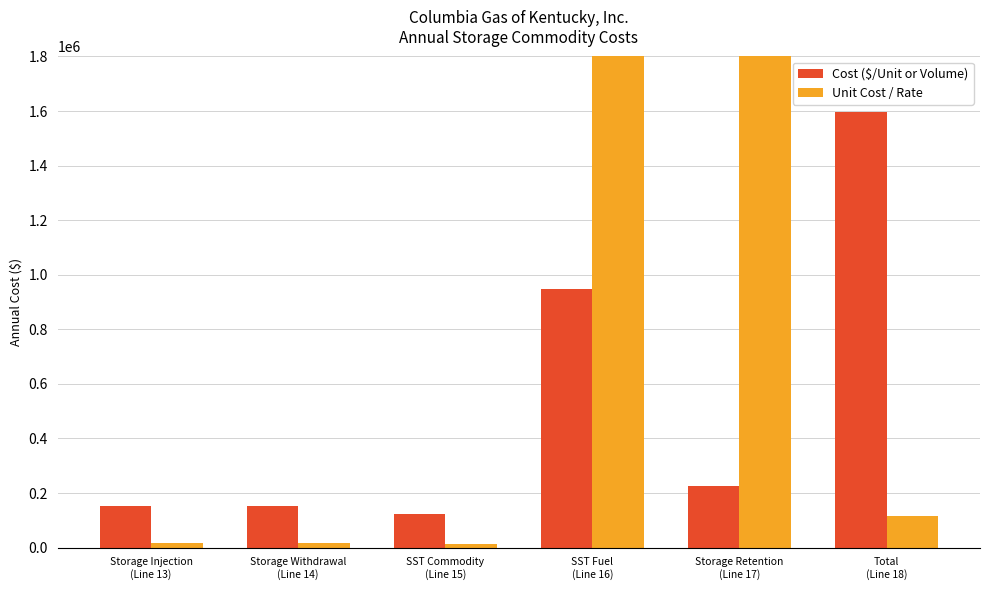

How many bars are there in total?

12